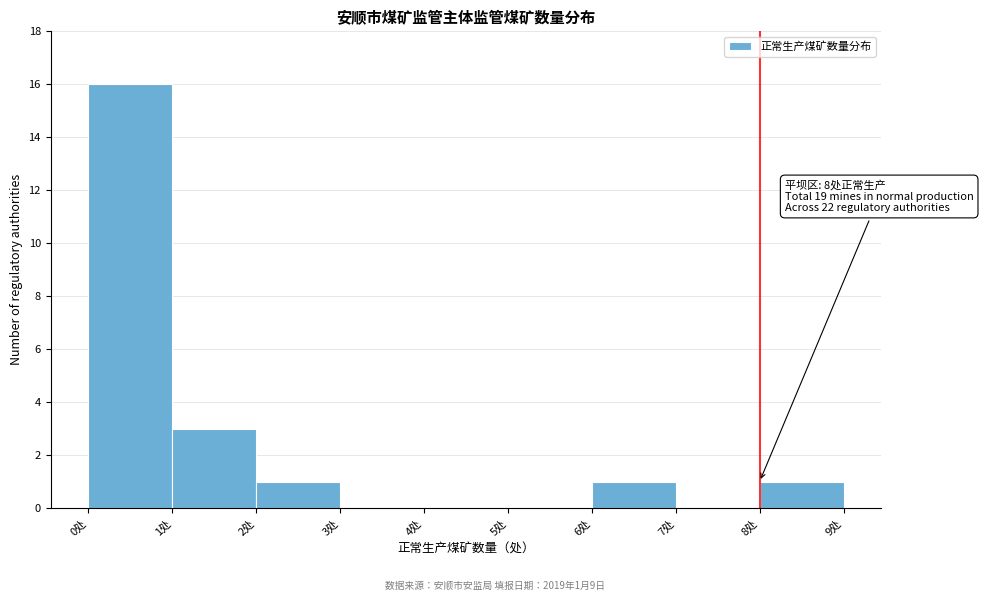

Over which range of the x-axis is the bar tallest?

0 to 1